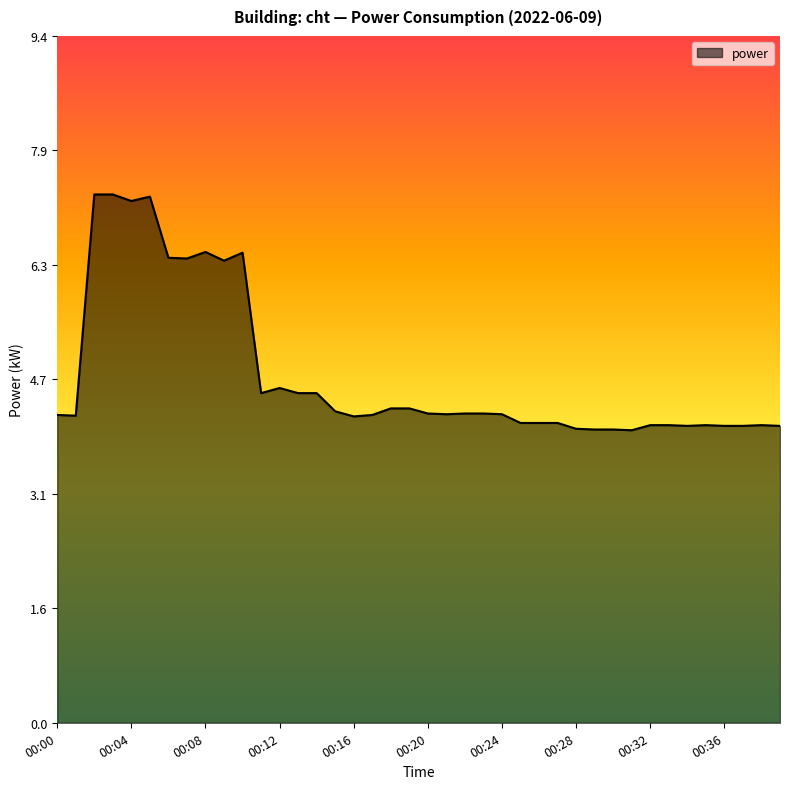

What is the difference between the maximum and minimum values?

3.2